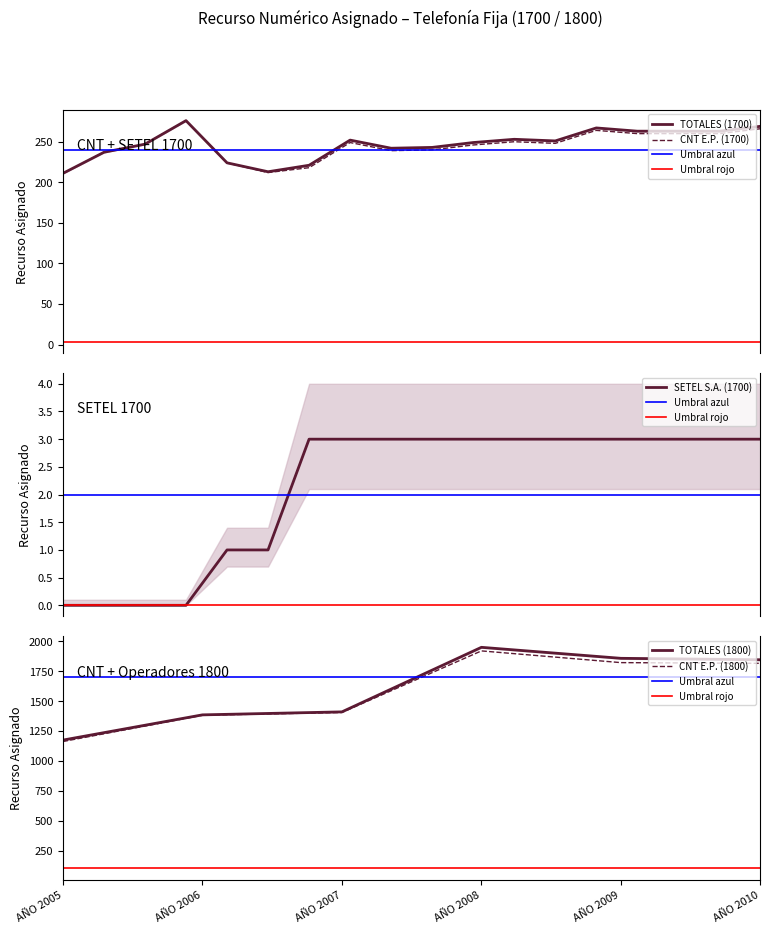

What is the highest value of the CNT E.P. (1700) series?

276